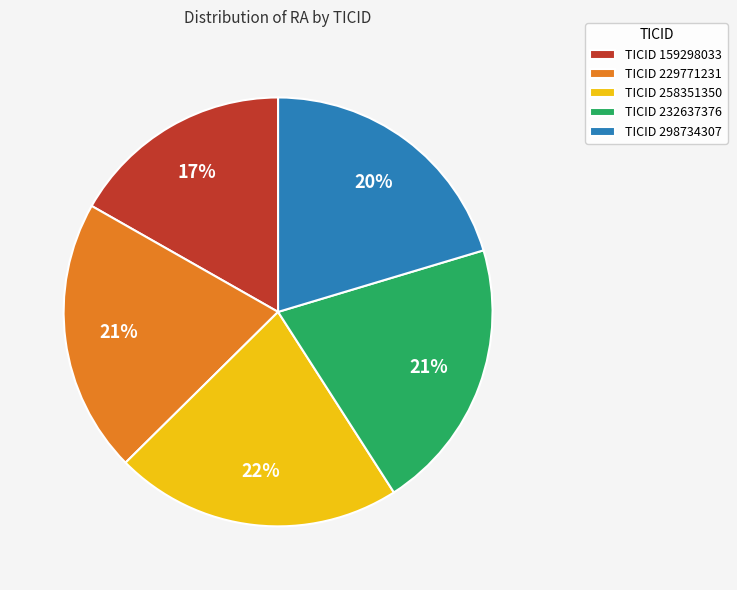

What is the smallest slice in the pie chart?

TICID 159298033